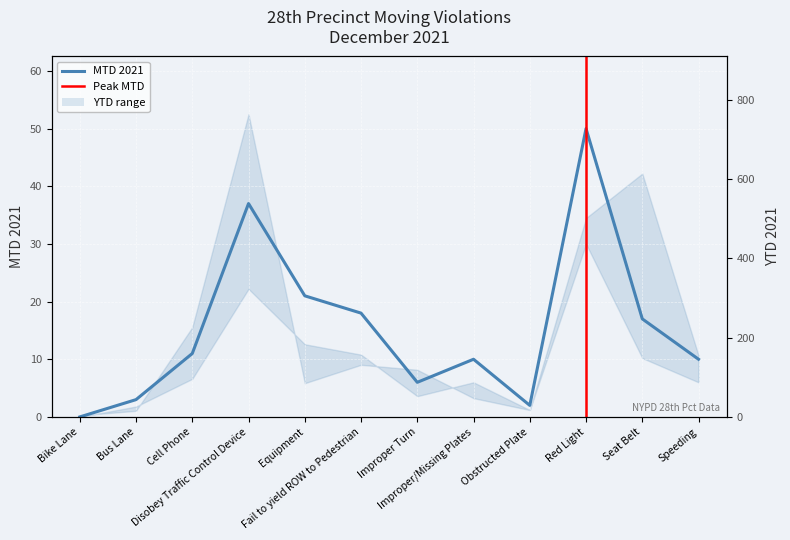

Which series has the largest range (max minus min)?

YTD 2021